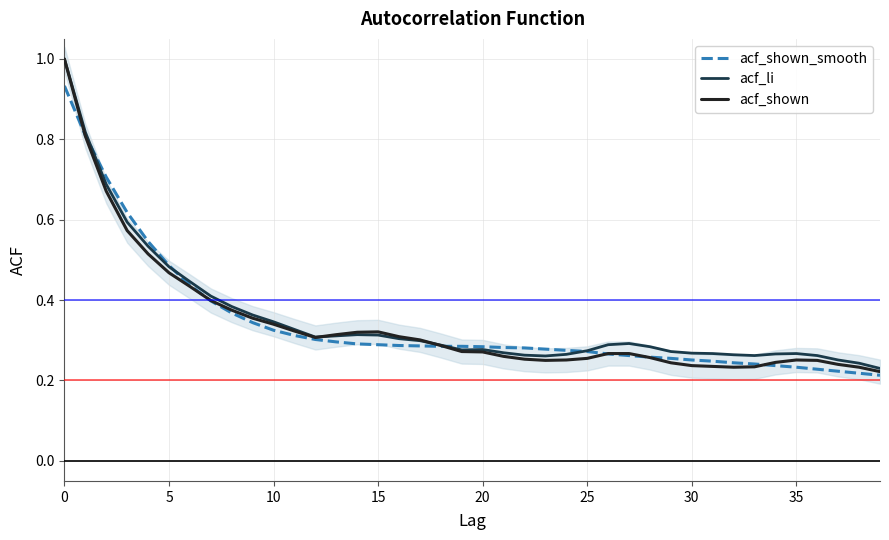

The value of acf_li at 13 is 0.2. True or false?

False